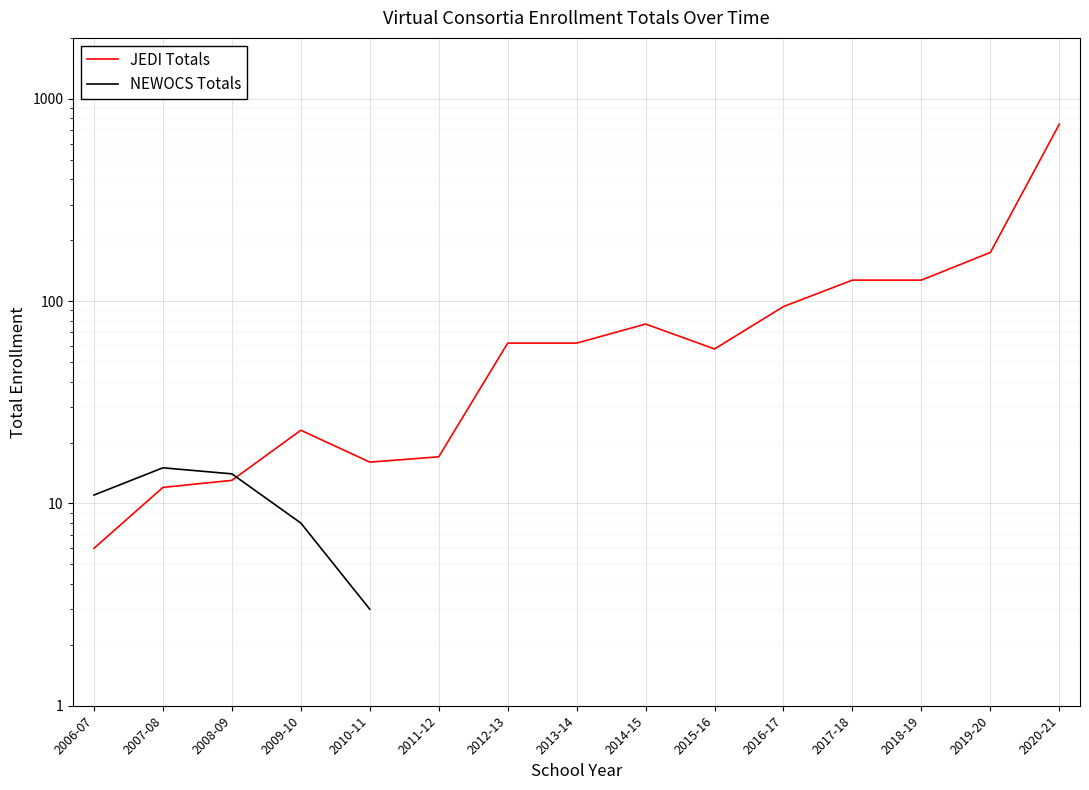

How many values in NEWOCS Totals are above zero?

5